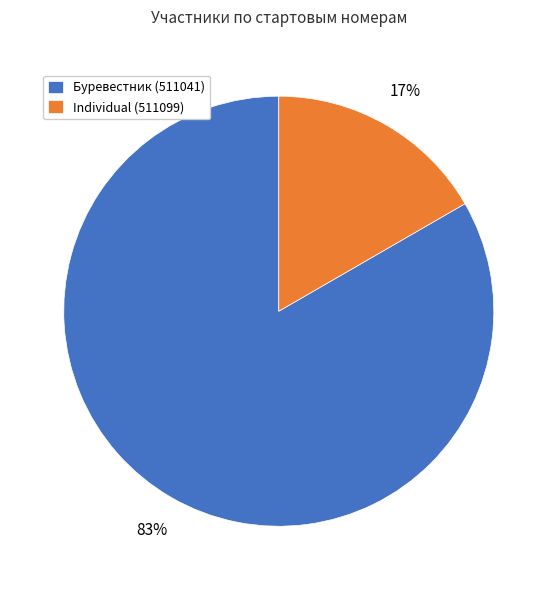

Rank the categories by value from lowest to highest.

Individual (511099), Буревестник (511041)